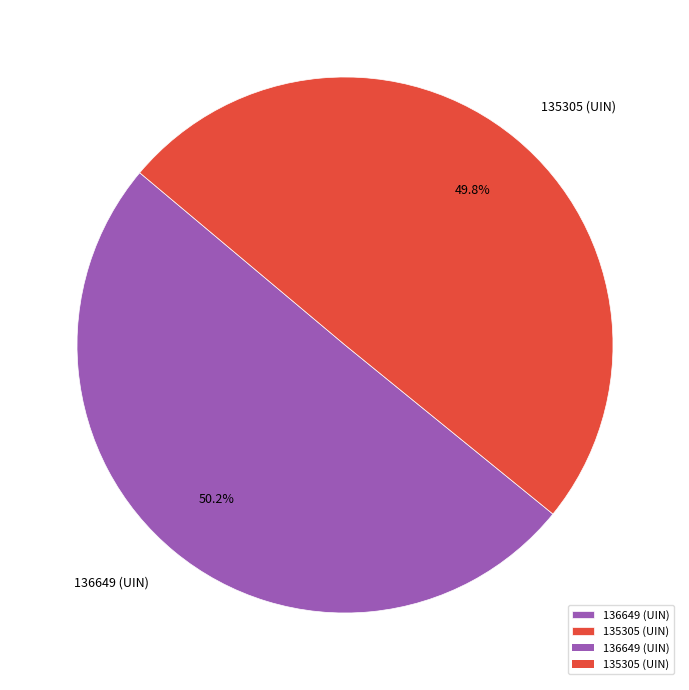

What percentage is NOT represented by 136649 (UIN)?

49.8%